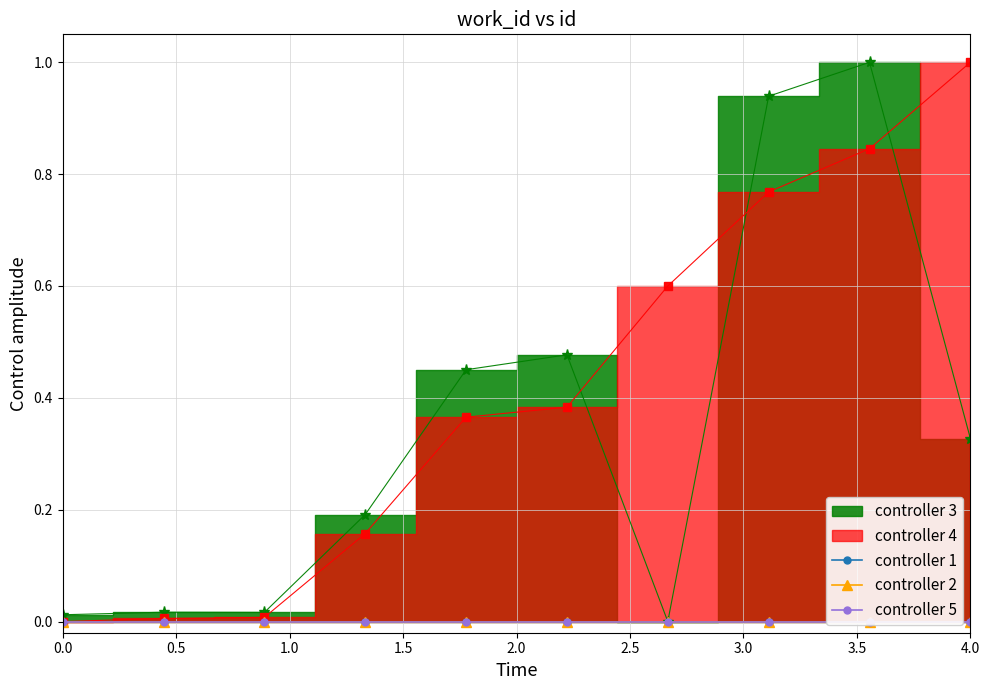

Reading right to left, list all the values displayed in this chart.

controller 3: 0.3	1.0	0.9	0.0	0.5	0.5	0.2	0.0	0.0	0.0
controller 4: 1.0	0.8	0.8	0.6	0.4	0.4	0.2	0.0	0.0	0.0
controller 1: 0.0	0.0	0.0	0.0	0.0	0.0	0.0	0.0	0.0	0.0
controller 2: 0.0	0.0	0.0	0.0	0.0	0.0	0.0	0.0	0.0	0.0
controller 5: 0.0	0.0	0.0	0.0	0.0	0.0	0.0	0.0	0.0	0.0